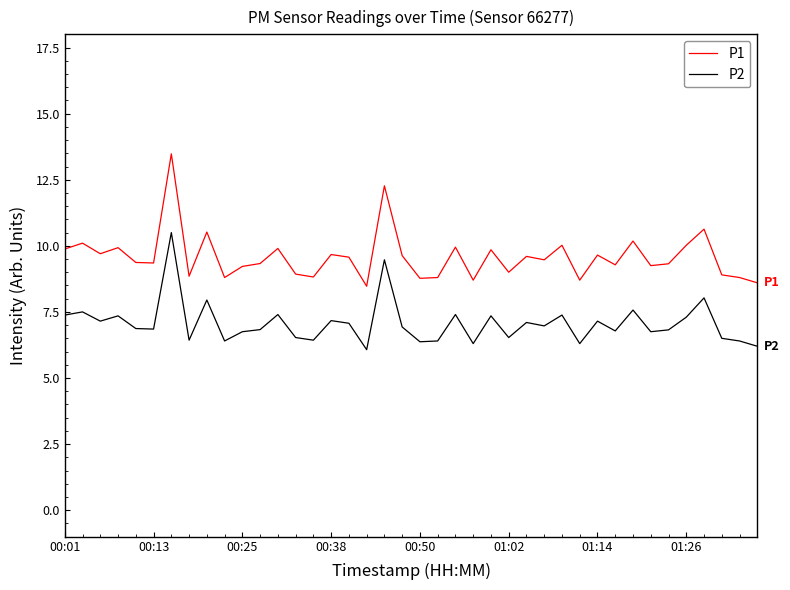

Is this an area chart (filled region under the line)?

No